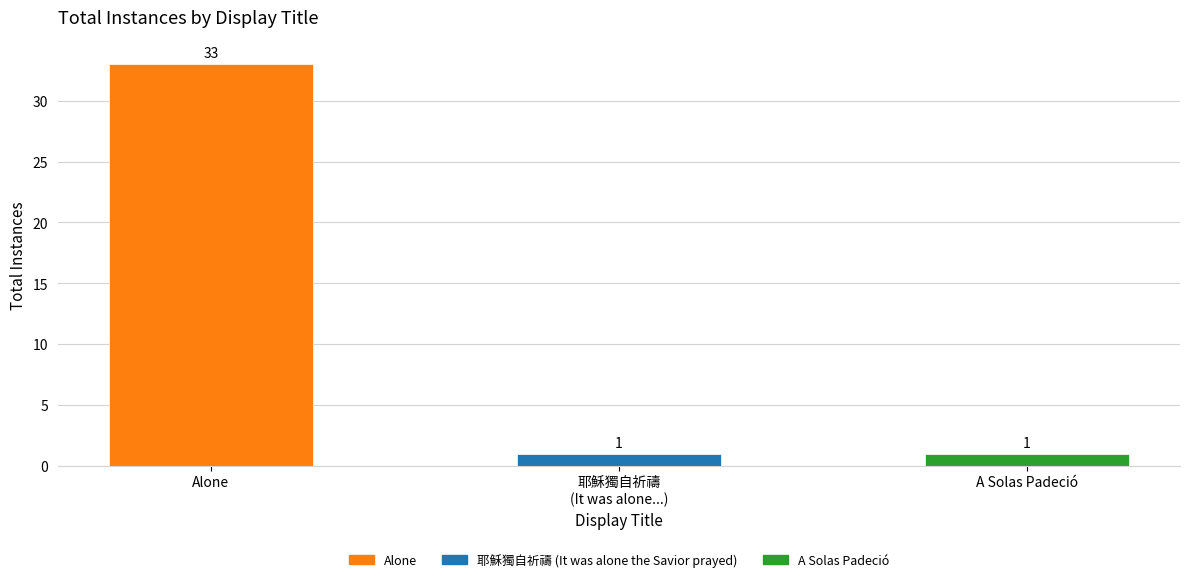

What is the maximum value shown in the chart?

33